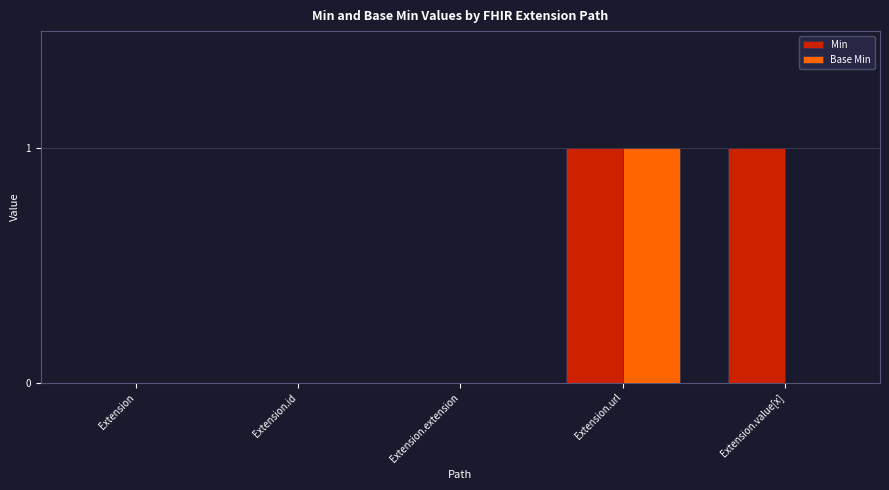

Which series has the largest total across all categories?

Min